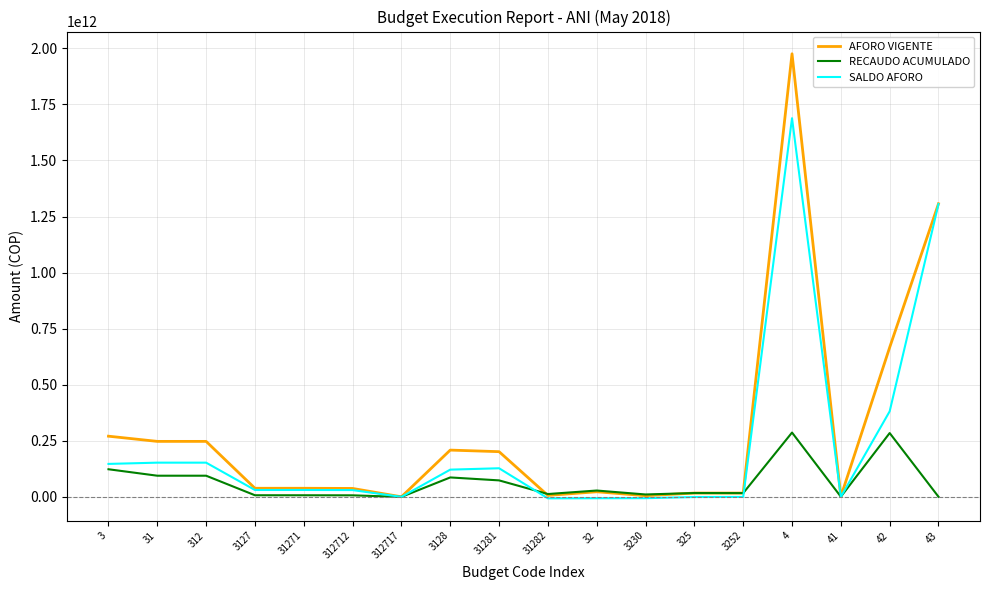

What position from the left is 3127?

4